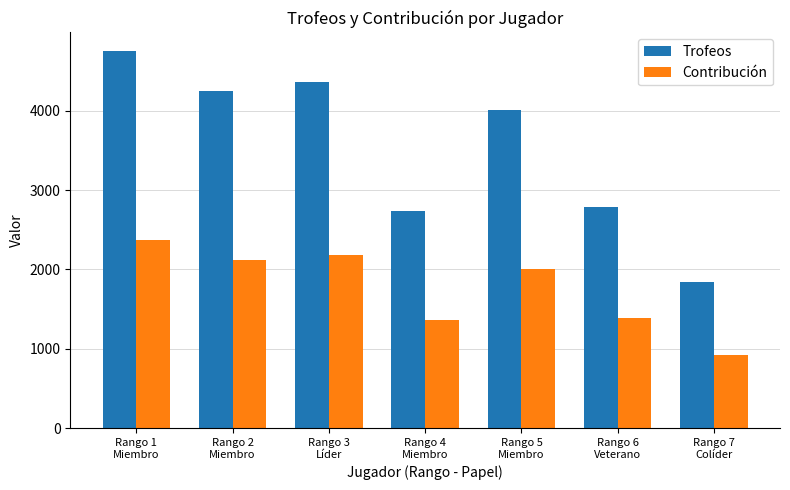

What is the approximate value of Trofeos at Rango 1
Miembro, to the nearest 10?

4750